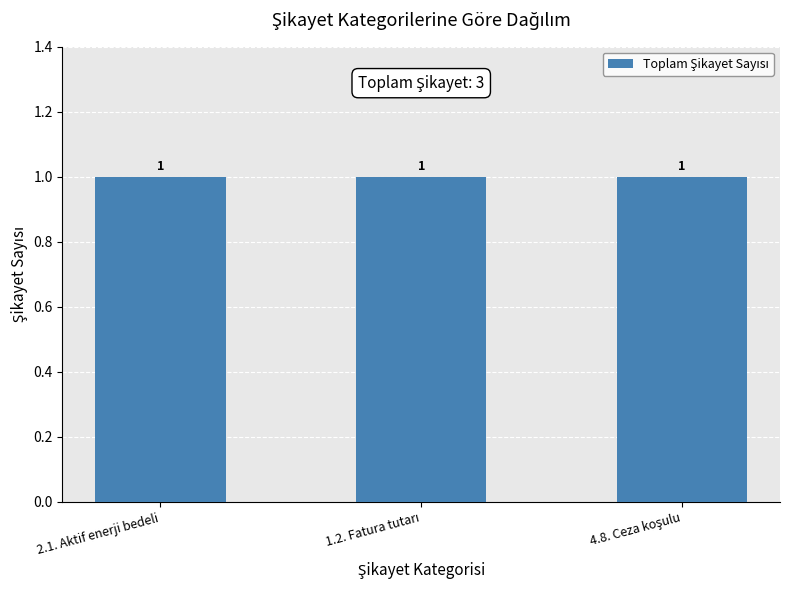

Between 2.1. Aktif enerji bedeli and 1.2. Fatura tutarı, which is larger?

2.1. Aktif enerji bedeli